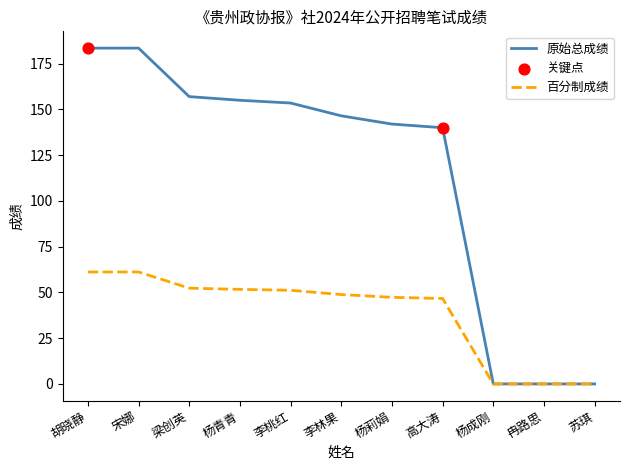

Which series has the widest spread of values?

原始总成绩